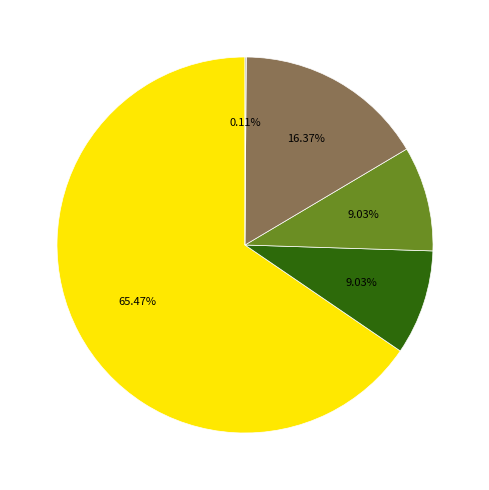

Is there a majority slice in this chart?

Yes